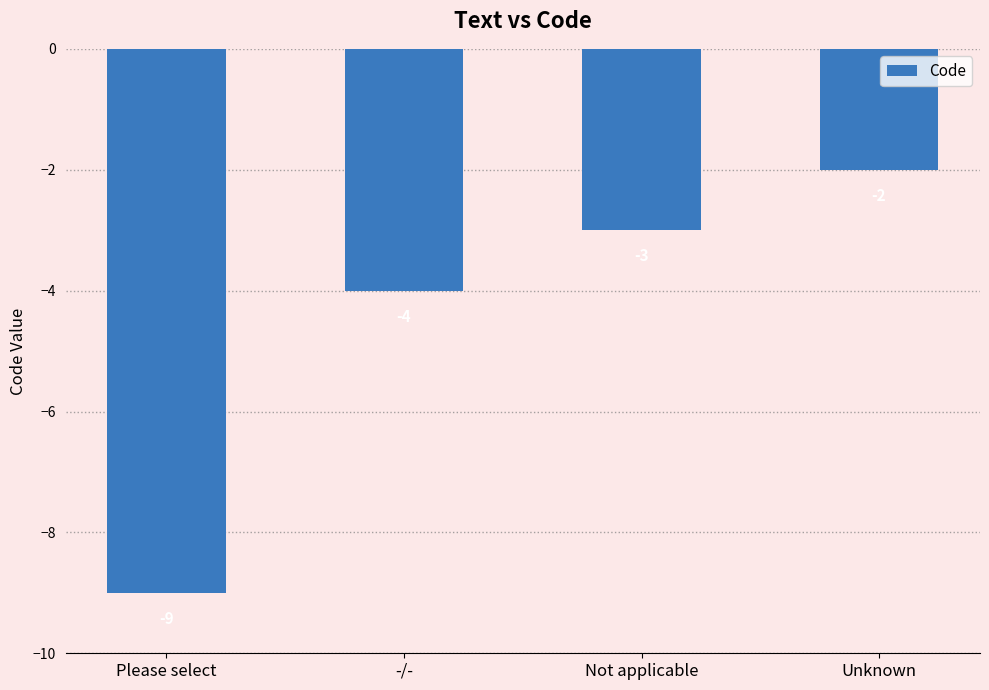

What is the average value?

-4